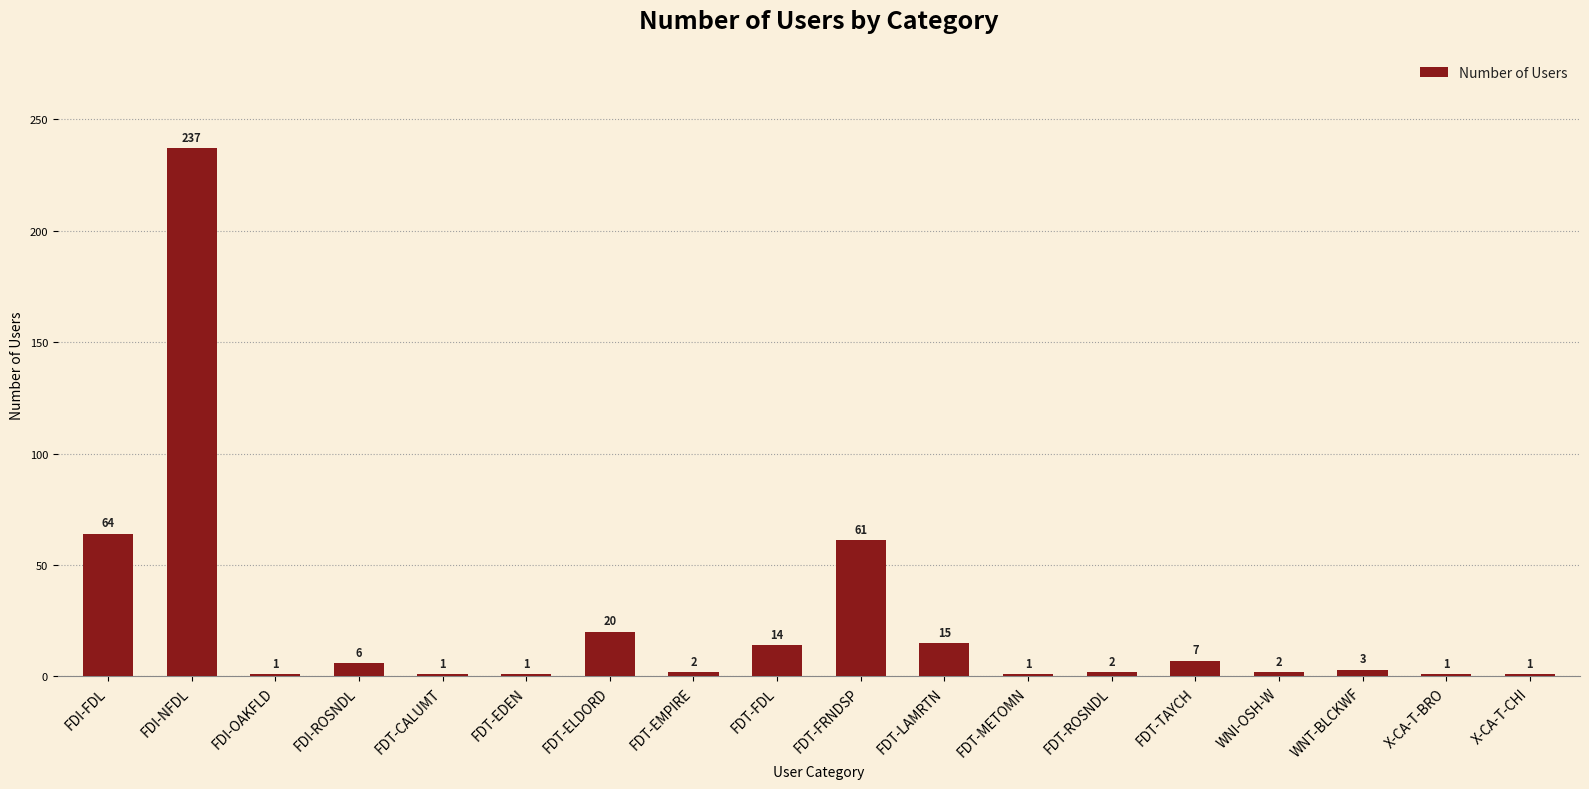

Where does the data first go above 3?

FDI-FDL